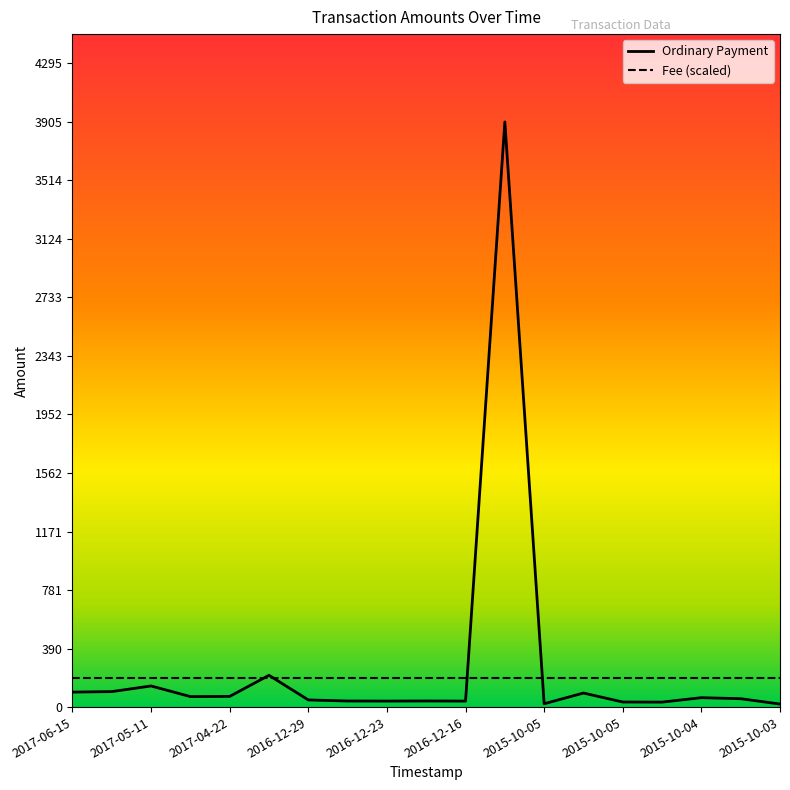

What is the approximate value of Ordinary Payment at 2015-10-03?

40.8